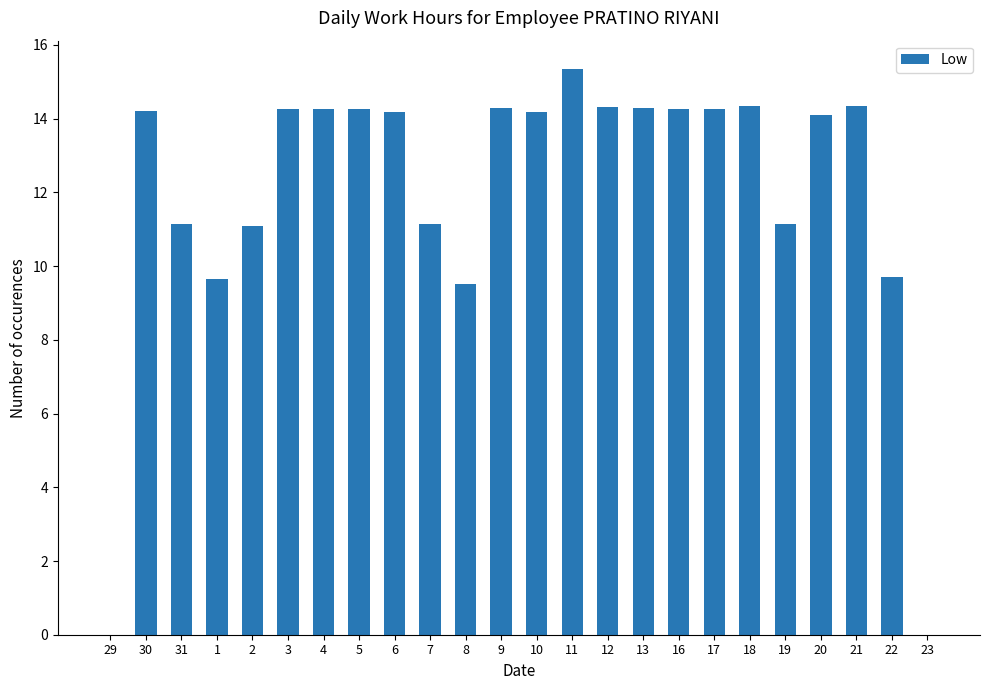

At which label is the value closest to 7?

8